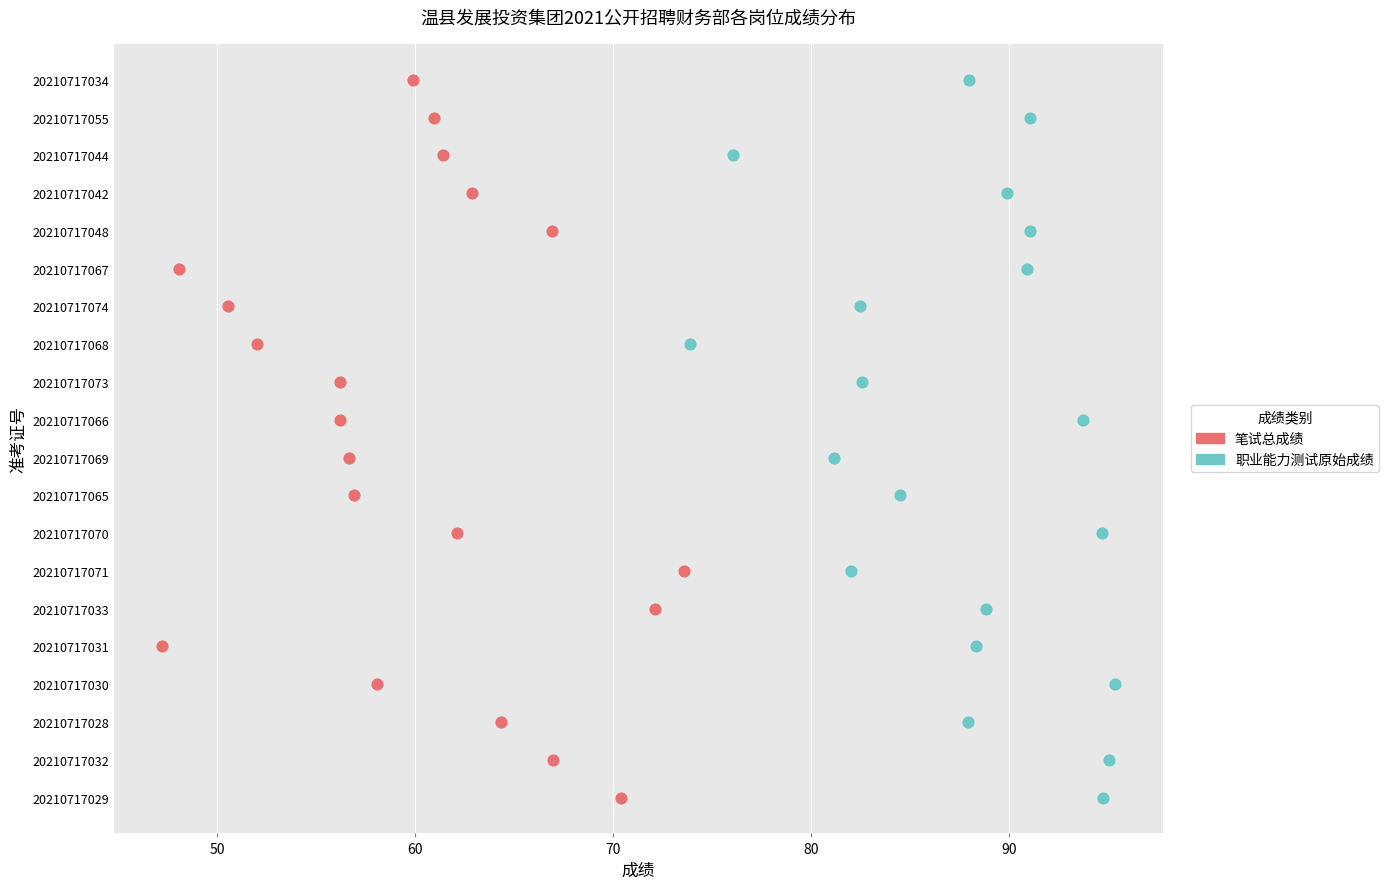

What are all the series names shown in the legend?

笔试总成绩, 职业能力测试原始成绩